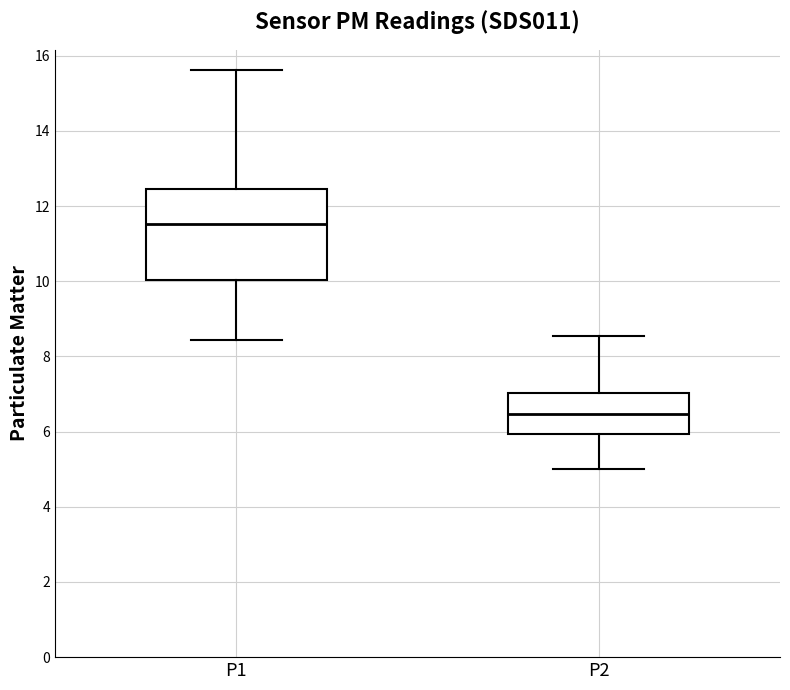

Reading left to right, read every box against the y-axis: the position of its median line, the range the box covers, and the ends of its whiskers. The values are not printed on the chart, so give them approximately, as read against the axis.

P1: median 11.6, box 10.0 to 12.4, whiskers 8.4 to 15.6
P2: median 6.4, box 6.0 to 7.0, whiskers 5.0 to 8.6